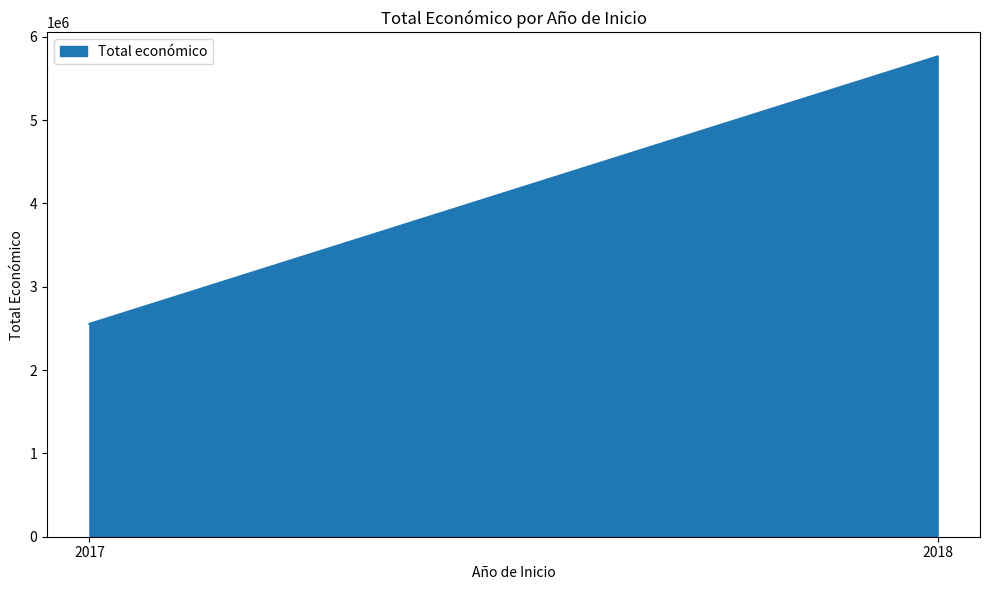

What is the sum of the values at 2018 and 2017?

8316961